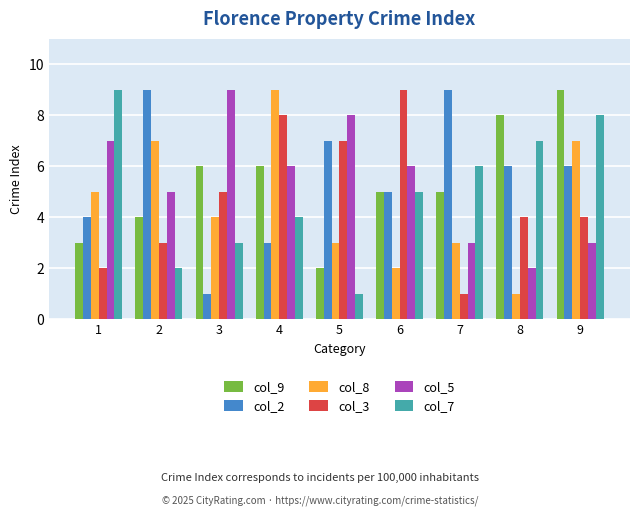

What is the difference between the maximum and minimum values in the col_5 series?

7